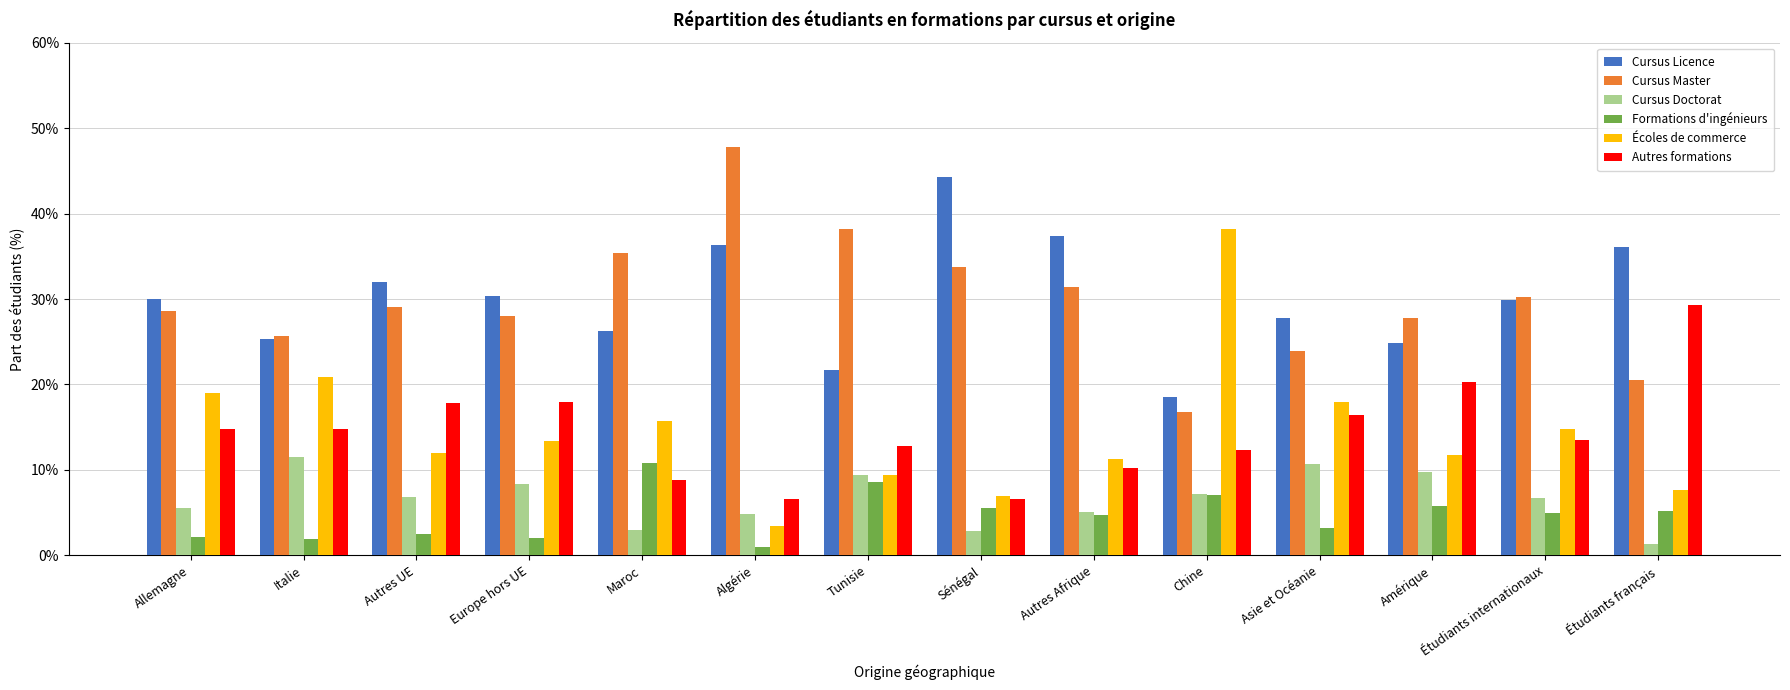

Where is Cursus Doctorat nearest to the value 0?

Étudiants français